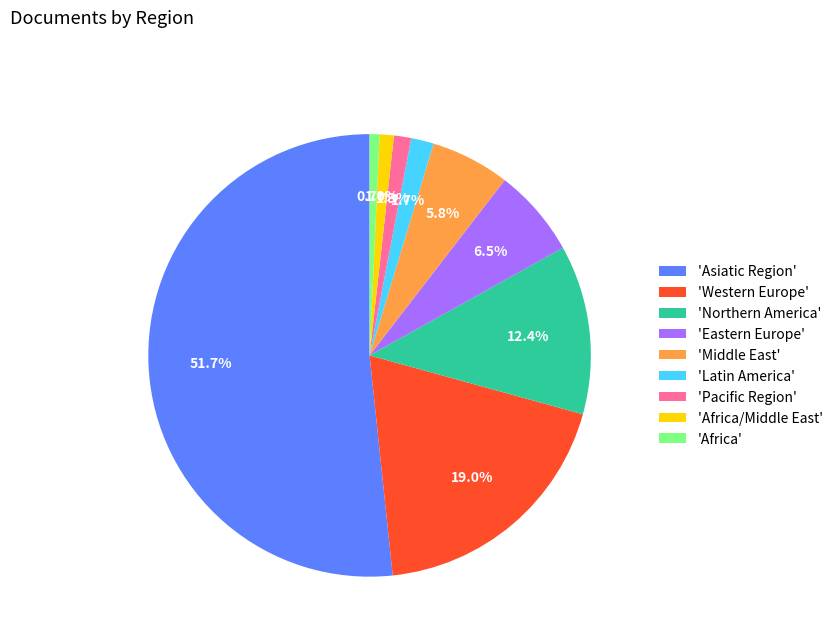

How many segments does this pie chart have?

9